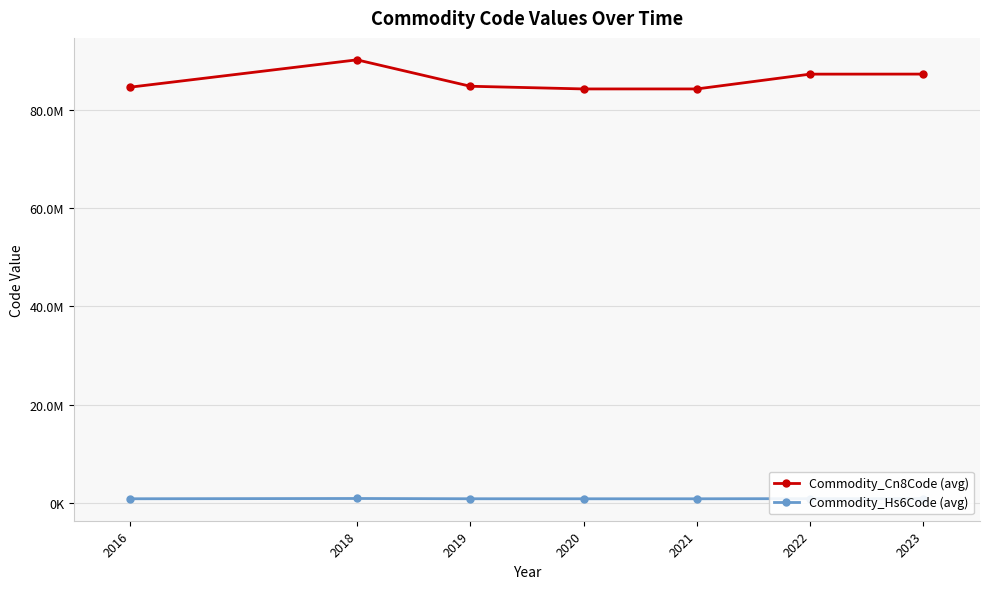

What are all the series names shown in the legend?

Commodity_Cn8Code (avg), Commodity_Hs6Code (avg)